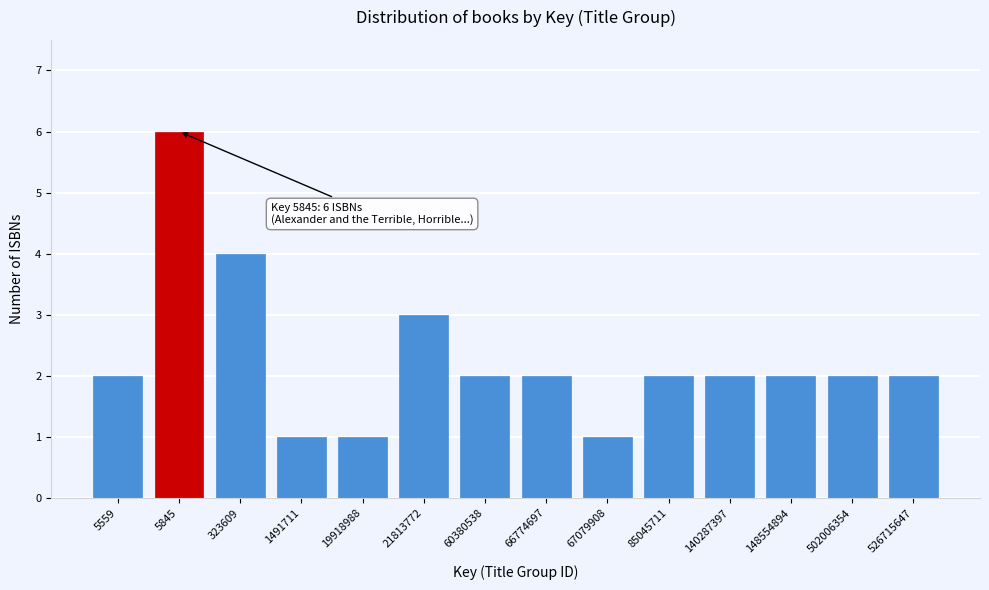

Reading right to left, what are all the values shown in this chart?

526715647=2	502006354=2	148554894=2	140287397=2	85045711=2	67079908=1	66774697=2	60380538=2	21813772=3	19918988=1	1491711=1	323609=4	5845=6	5559=2